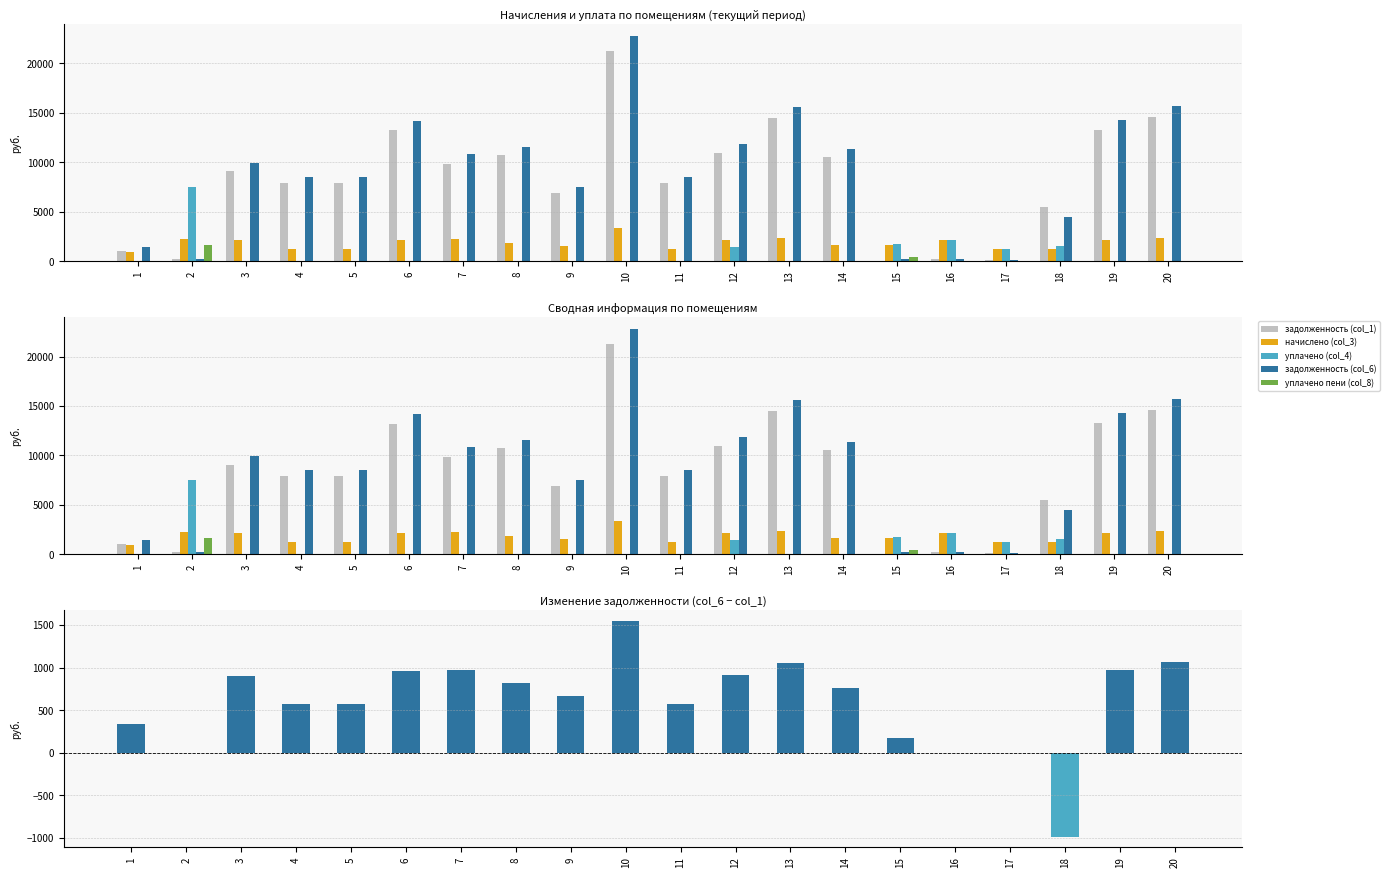

True or false: задолженность (col_1) has a value of 5469.9 at 18.

True